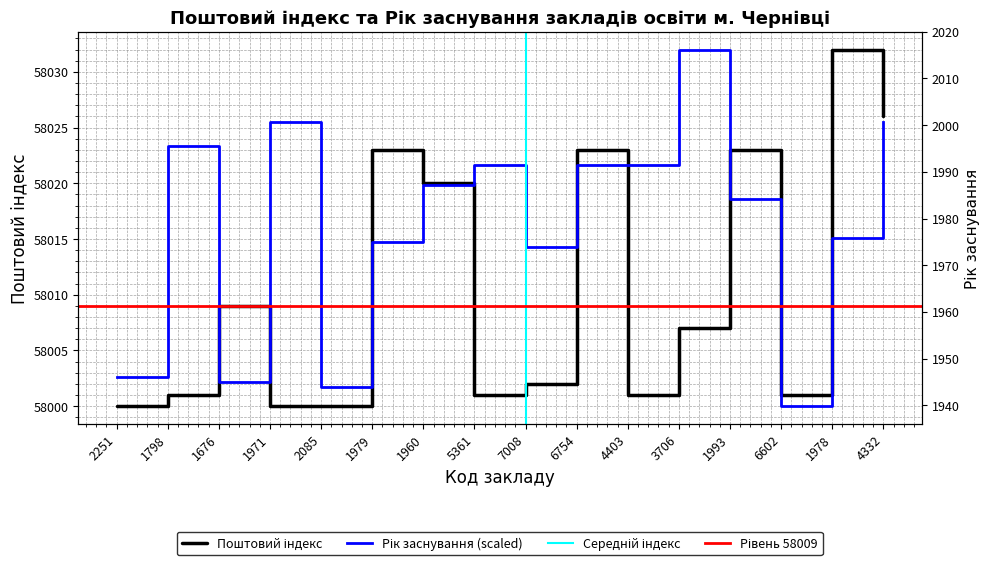

List the labels in order of value, largest first.

1978, 4332, 1979, 6754, 1993, 1960, 1676, 3706, 7008, 1798, 5361, 4403, 6602, 2251, 1971, 2085